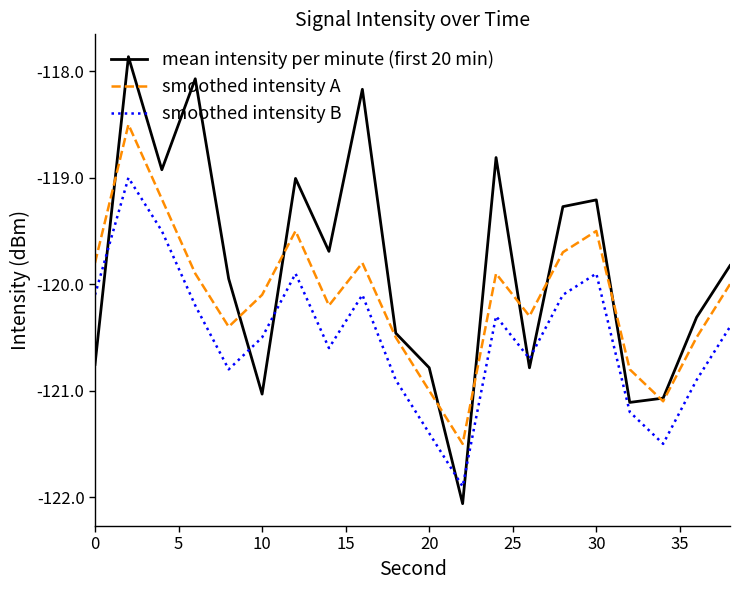

Which series has the largest total across all categories?

mean intensity per minute (first 20 min)